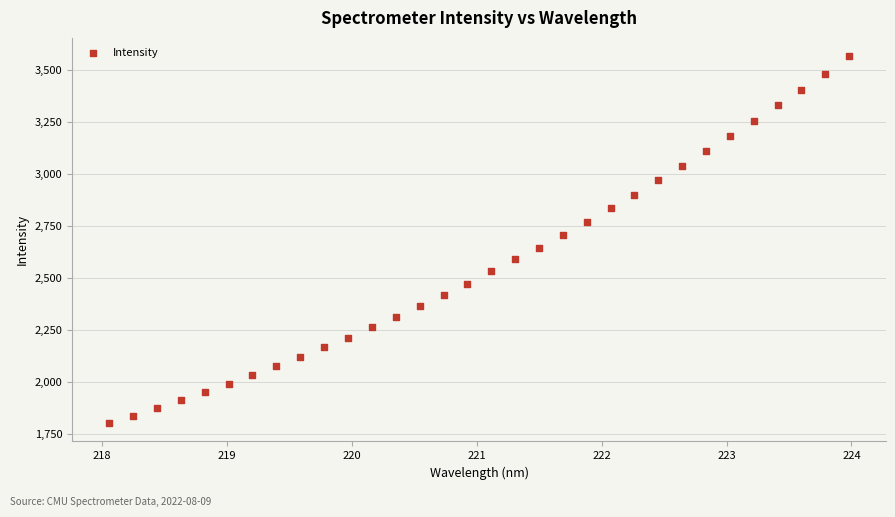

What is the range of Y values (max minus min)?

1762.5